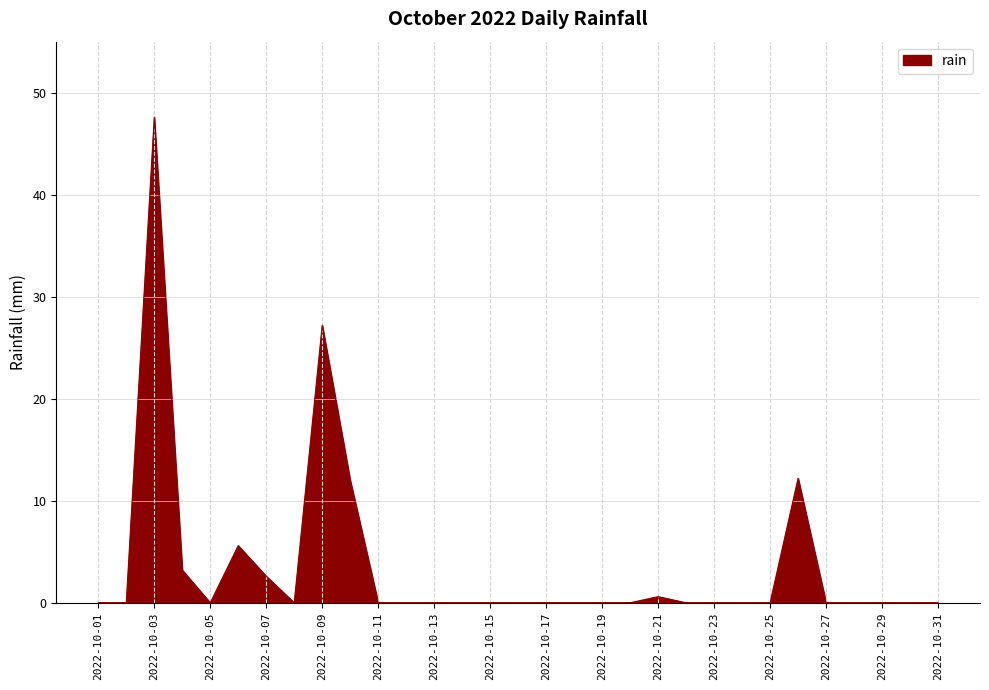

What is the greatest value displayed?

47.6